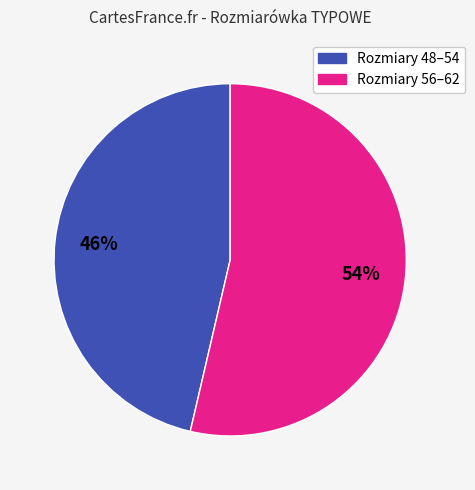

To the nearest percent, what is the average slice percentage?

50%